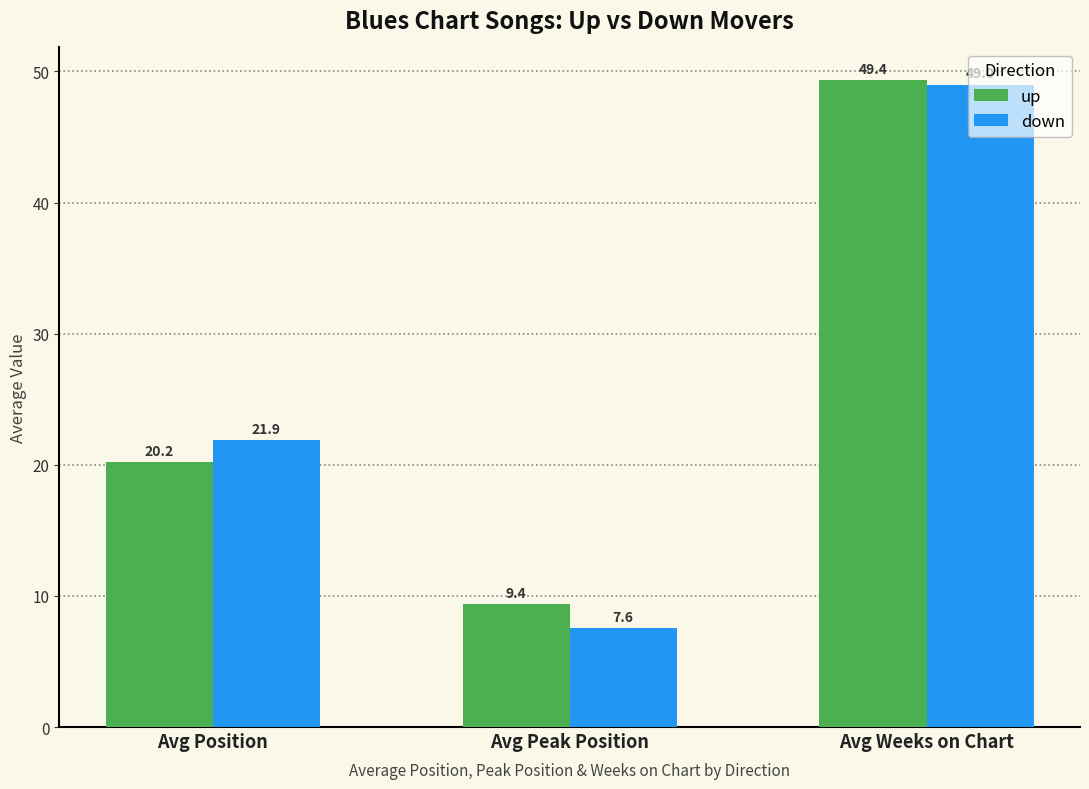

At which label is down closest to 28?

Avg Position